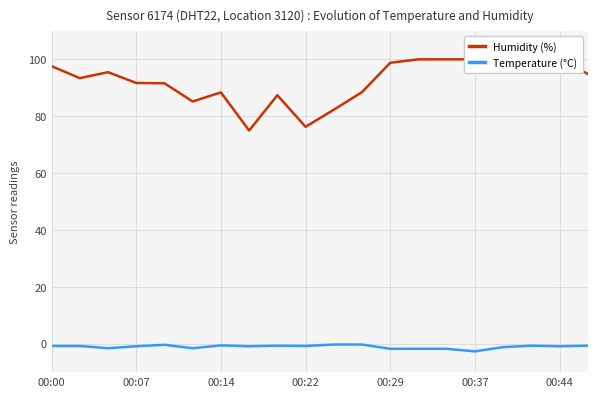

What is the difference between the maximum and second lowest values in the Humidity (%) series?

23.7